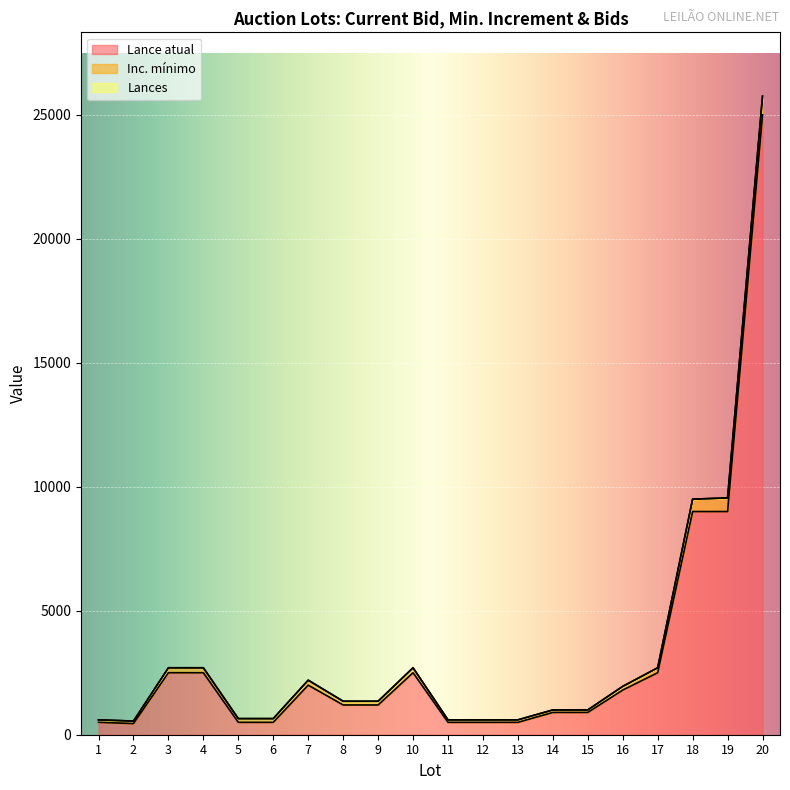

Between 1 and 17, which series saw the biggest shift?

Lance atual